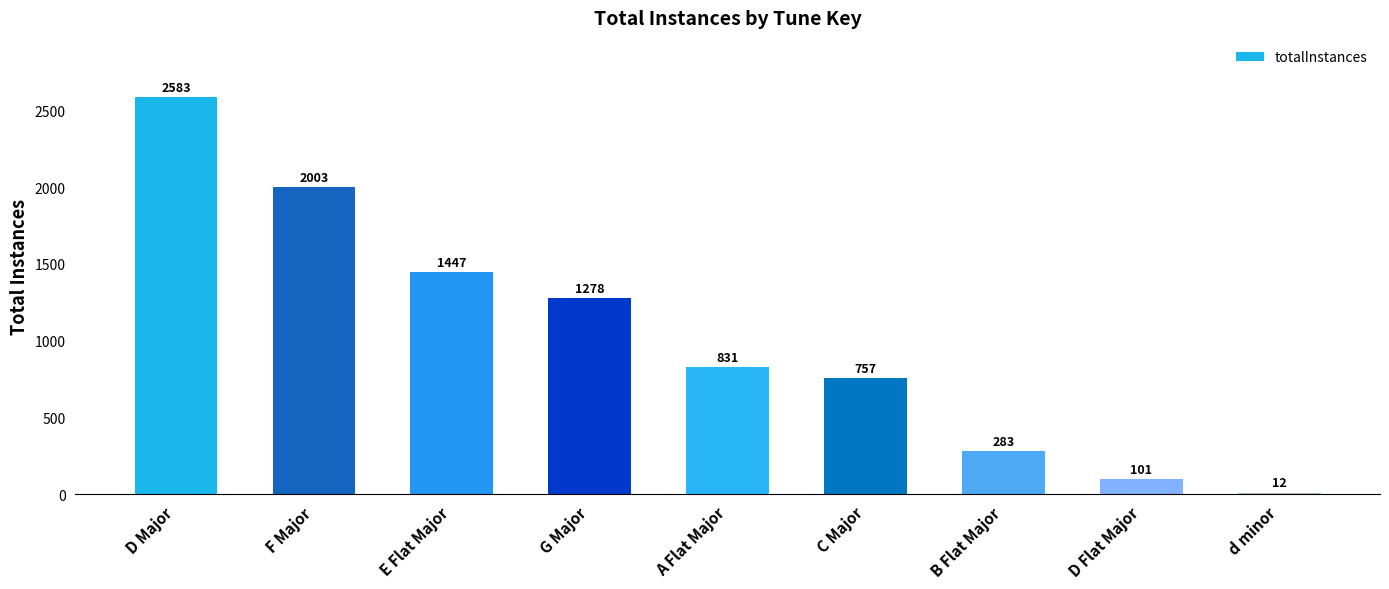

Approximately how many times larger is the value at B Flat Major compared to E Flat Major?

0.2